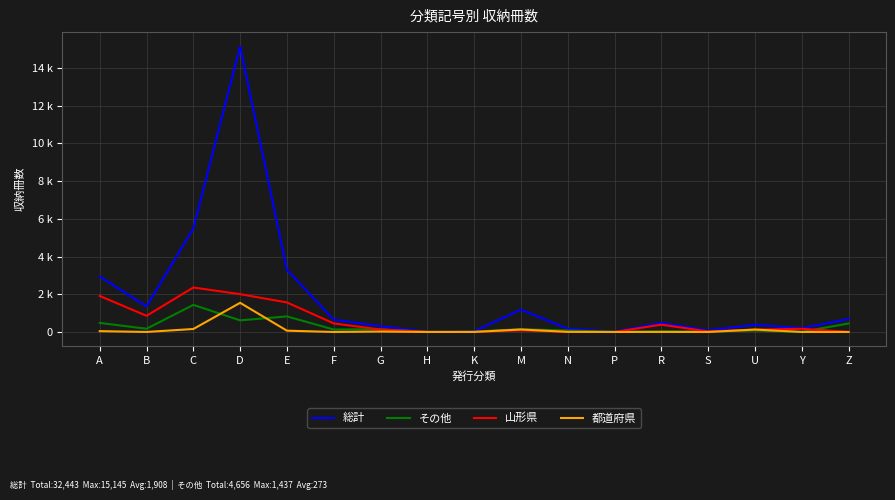

Is this an area chart (filled region under the line)?

No